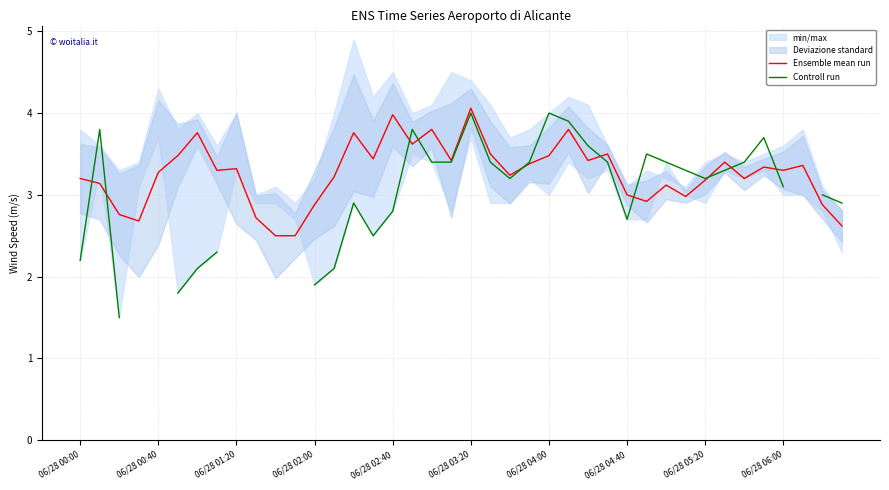

Which series has the largest range (max minus min)?

Controll run